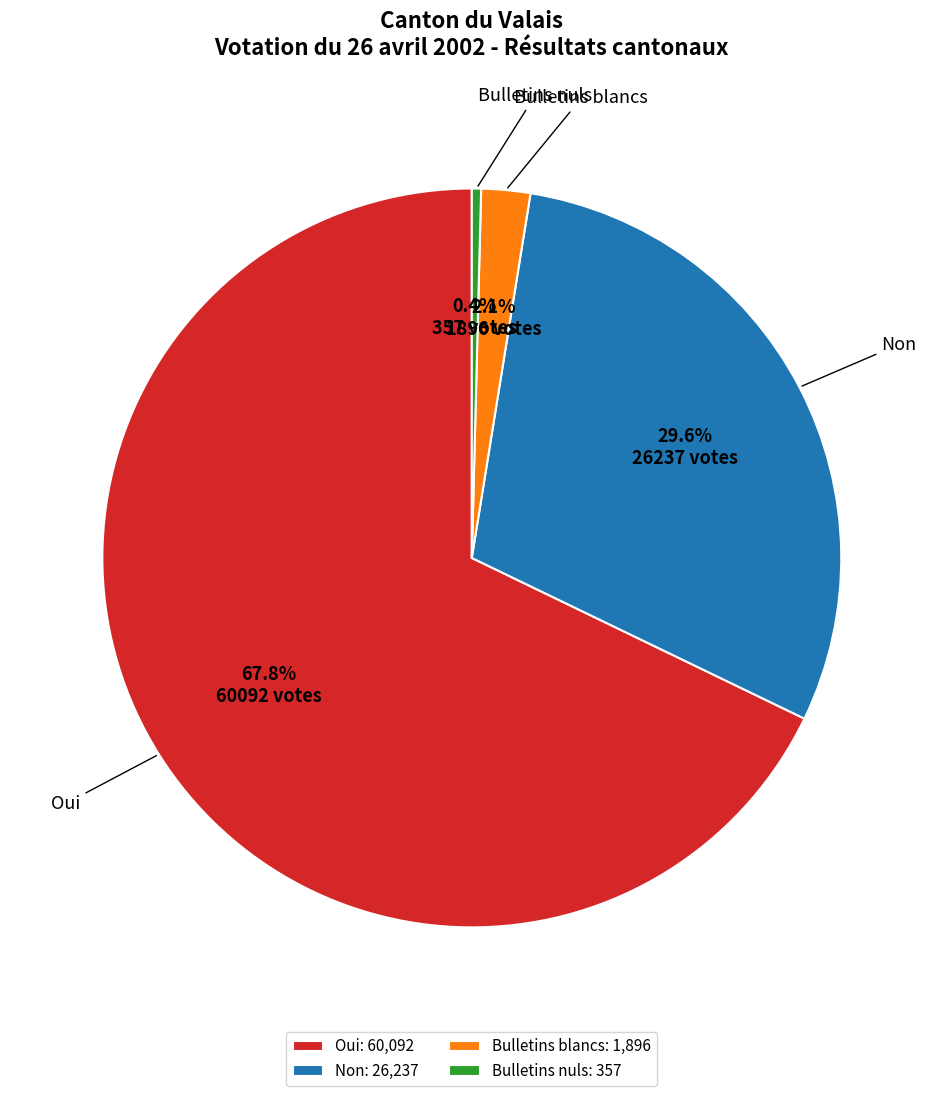

The Bulletins blancs slice represents 2% of the pie. True or false?

True